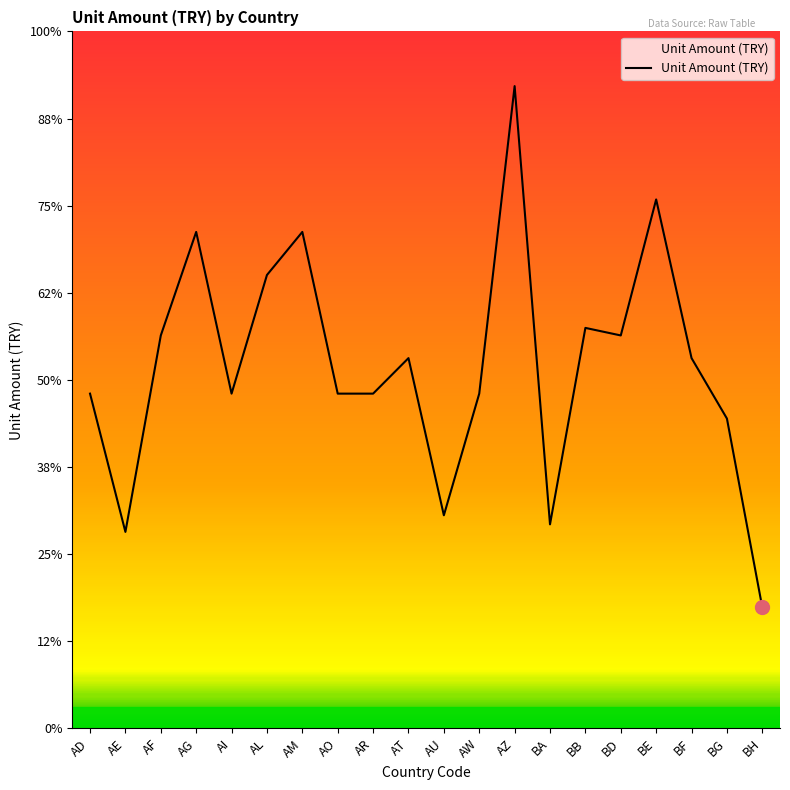

Does the chart display data point markers on the line(s)?

No